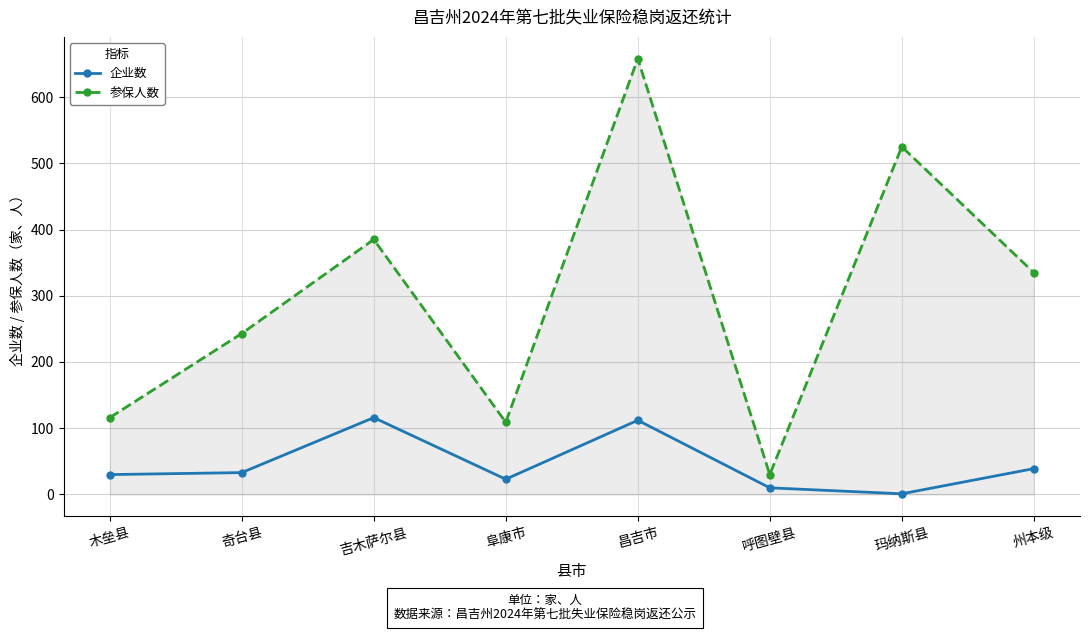

Reading right to left, transcribe all the data shown in this chart.

企业数: 39	1	10	112	23	116	33	30
参保人数: 335	525	30	658	109	385	243	116